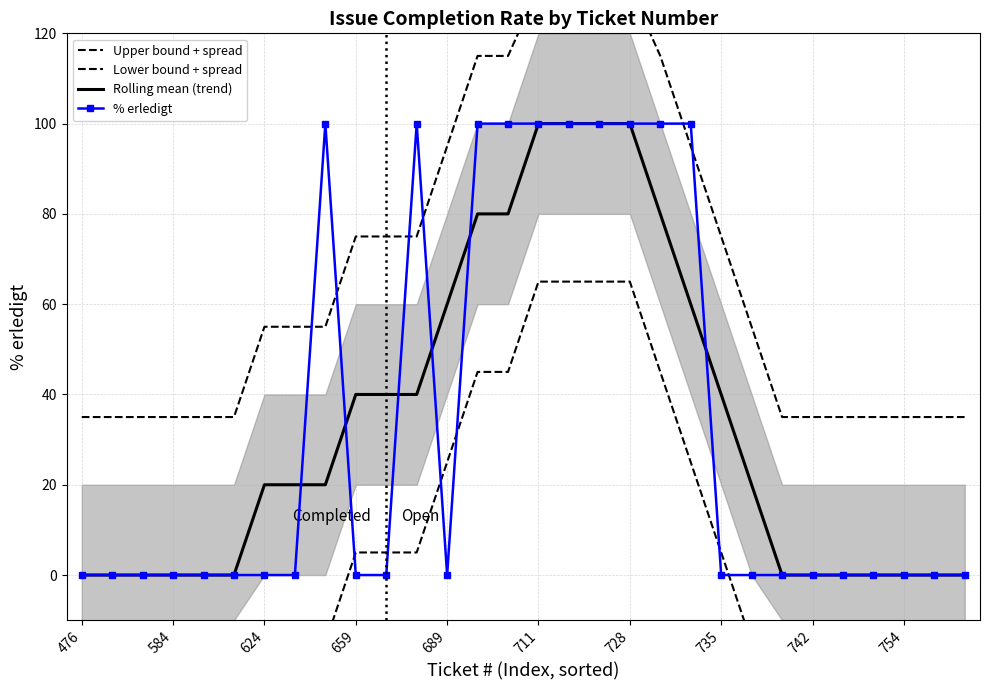

The value of Lower bound + spread at 19 is 45. True or false?

True